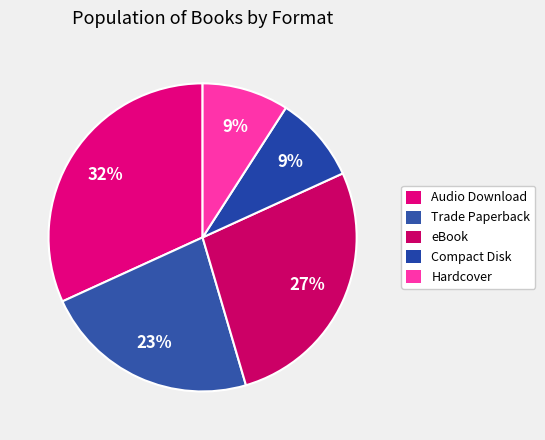

How many slices are in this pie chart?

5